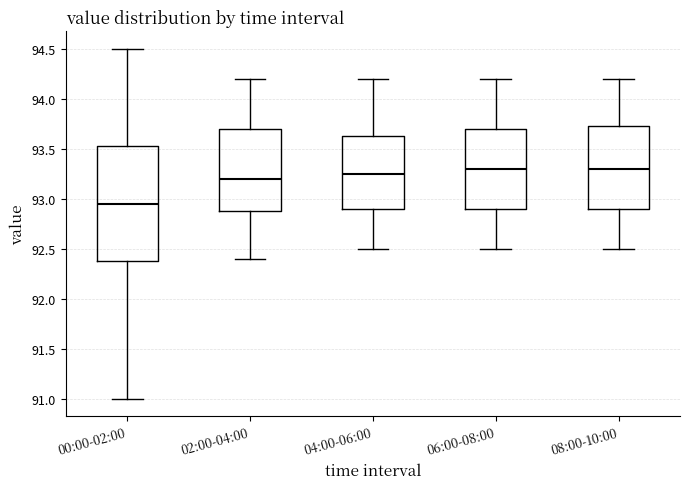

Which box is the tallest, from its lower edge to its upper edge?

00:00-02:00